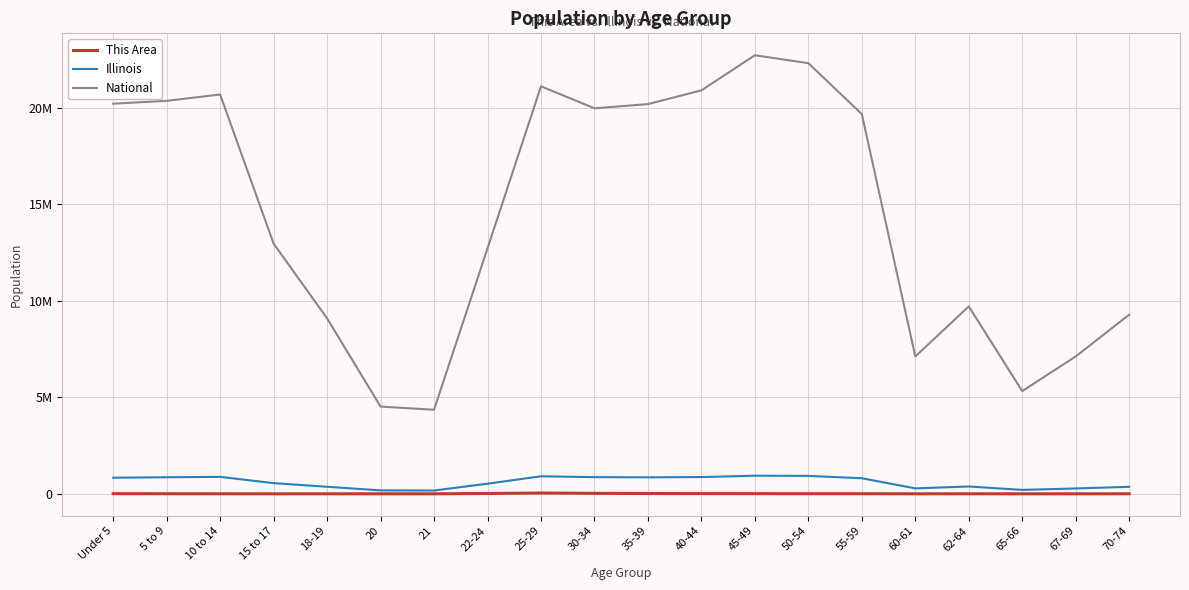

In This Area, how many points are lower than both neighbors (excluding endpoints)?

4